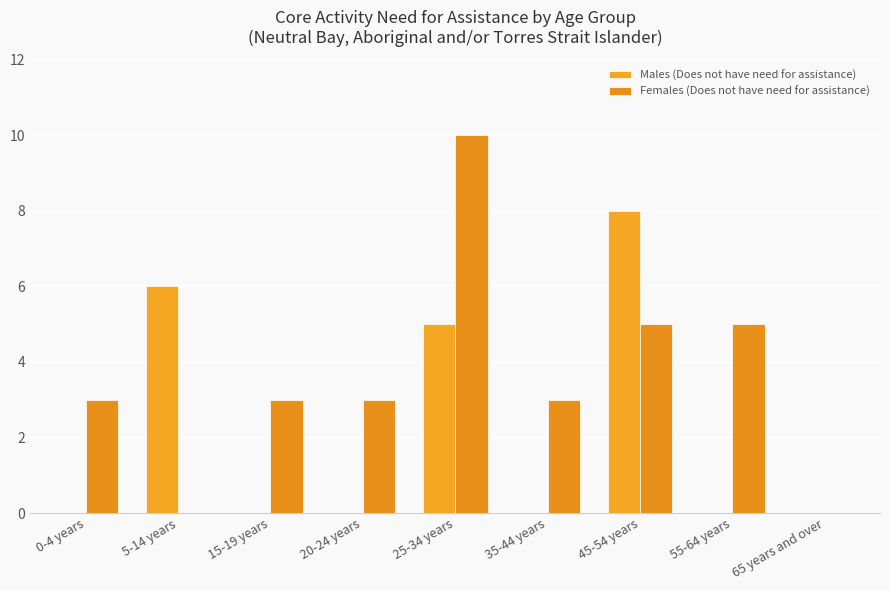

What are all the series names shown in the legend?

Males (Does not have need for assistance), Females (Does not have need for assistance)